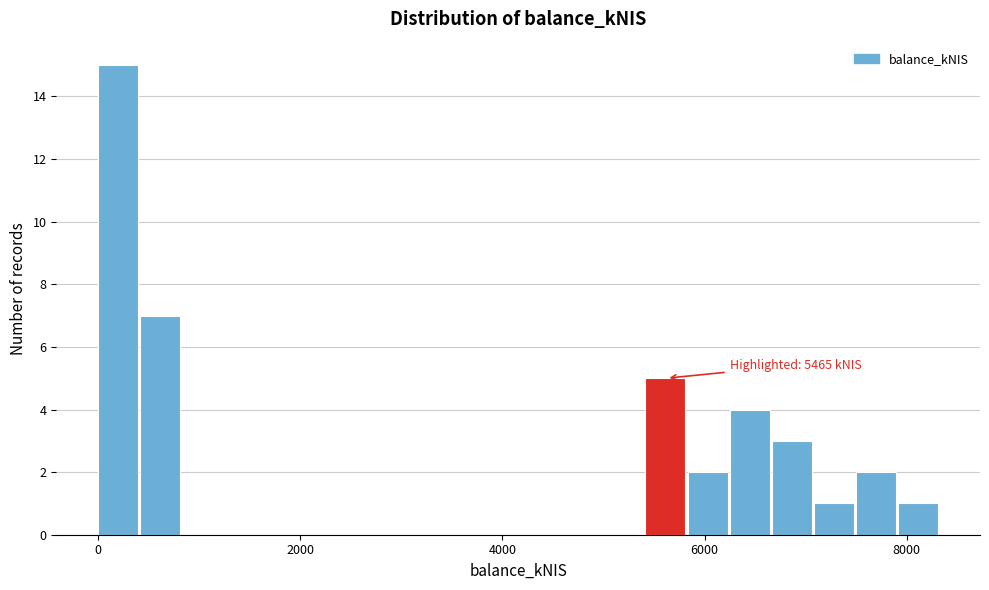

Read against the x-axis, roughly where is the centre of the tallest bar?

200